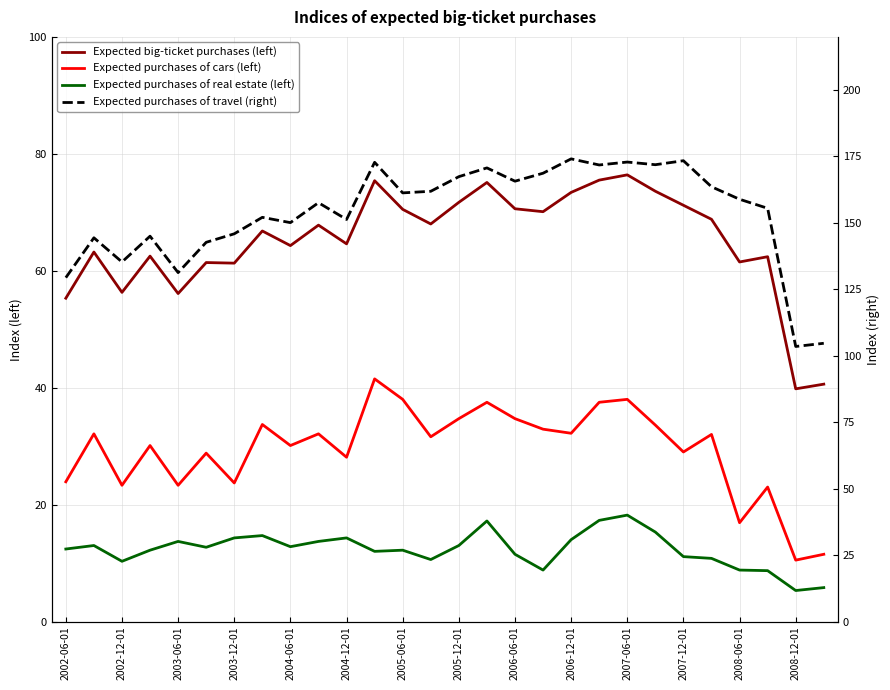

Does the chart have visible grid lines?

Yes